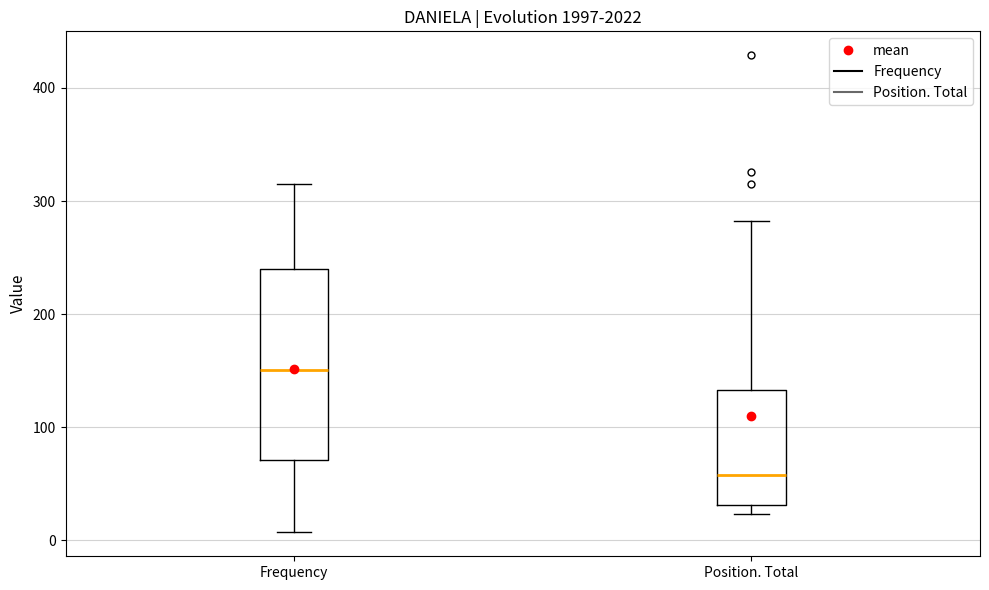

Which box has the highest median line?

Frequency